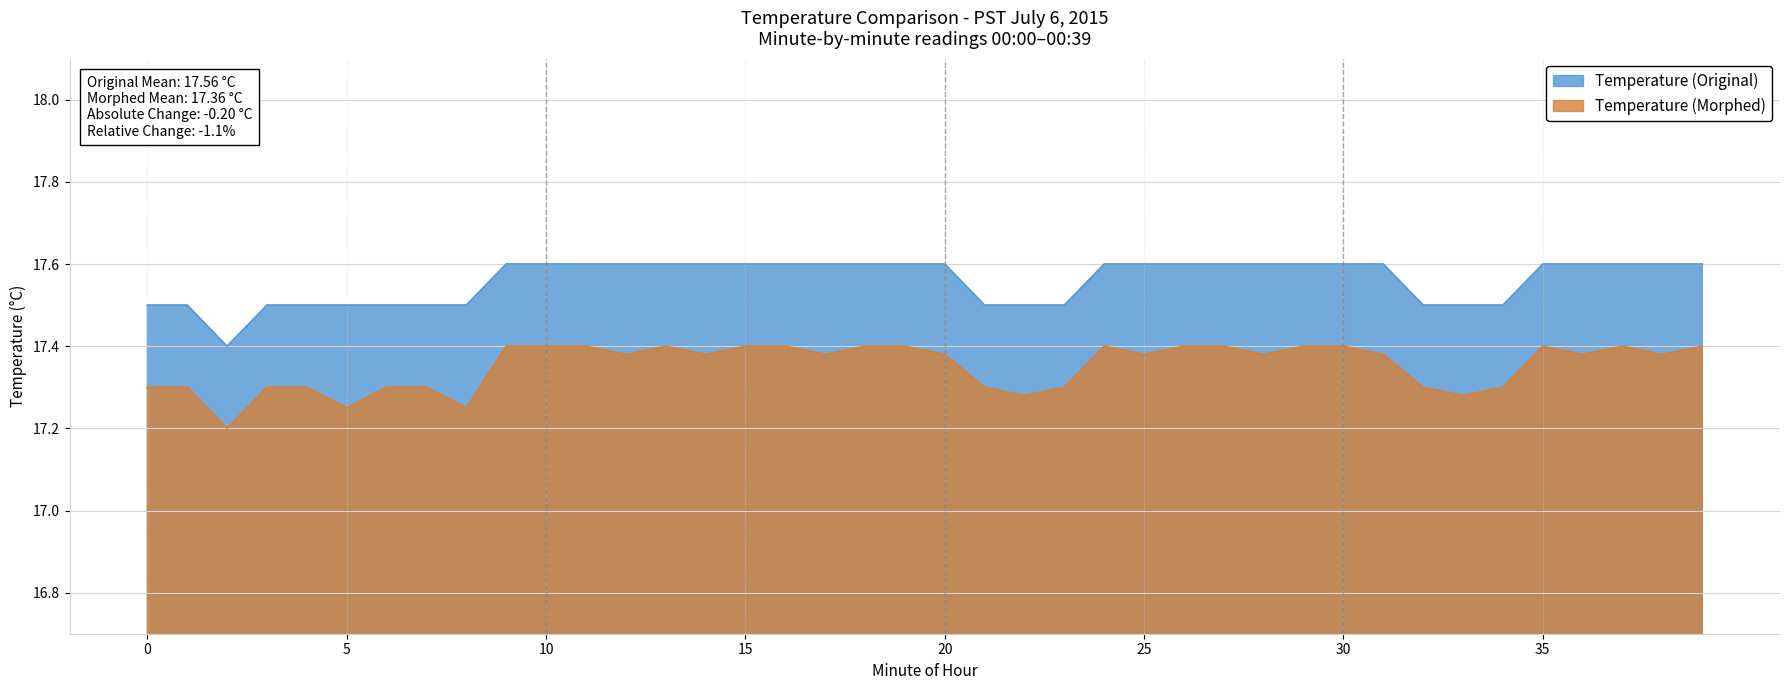

Reading right to left, extract all data points from this chart.

Temperature (Original): 39=17.6	38=17.6	37=17.6	36=17.6	35=17.6	34=17.5	33=17.5	32=17.5	31=17.6	30=17.6	29=17.6	28=17.6	27=17.6	26=17.6	25=17.6	24=17.6	23=17.5	22=17.5	21=17.5	20=17.6	19=17.6	18=17.6	17=17.6	16=17.6	15=17.6	14=17.6	13=17.6	12=17.6	11=17.6	10=17.6	9=17.6	8=17.5	7=17.5	6=17.5	5=17.5	4=17.5	3=17.5	2=17.4	1=17.5	0=17.5
Temperature (Morphed): 39=17.4	38=17.4	37=17.4	36=17.4	35=17.4	34=17.3	33=17.3	32=17.3	31=17.4	30=17.4	29=17.4	28=17.4	27=17.4	26=17.4	25=17.4	24=17.4	23=17.3	22=17.3	21=17.3	20=17.4	19=17.4	18=17.4	17=17.4	16=17.4	15=17.4	14=17.4	13=17.4	12=17.4	11=17.4	10=17.4	9=17.4	8=17.2	7=17.3	6=17.3	5=17.2	4=17.3	3=17.3	2=17.2	1=17.3	0=17.3